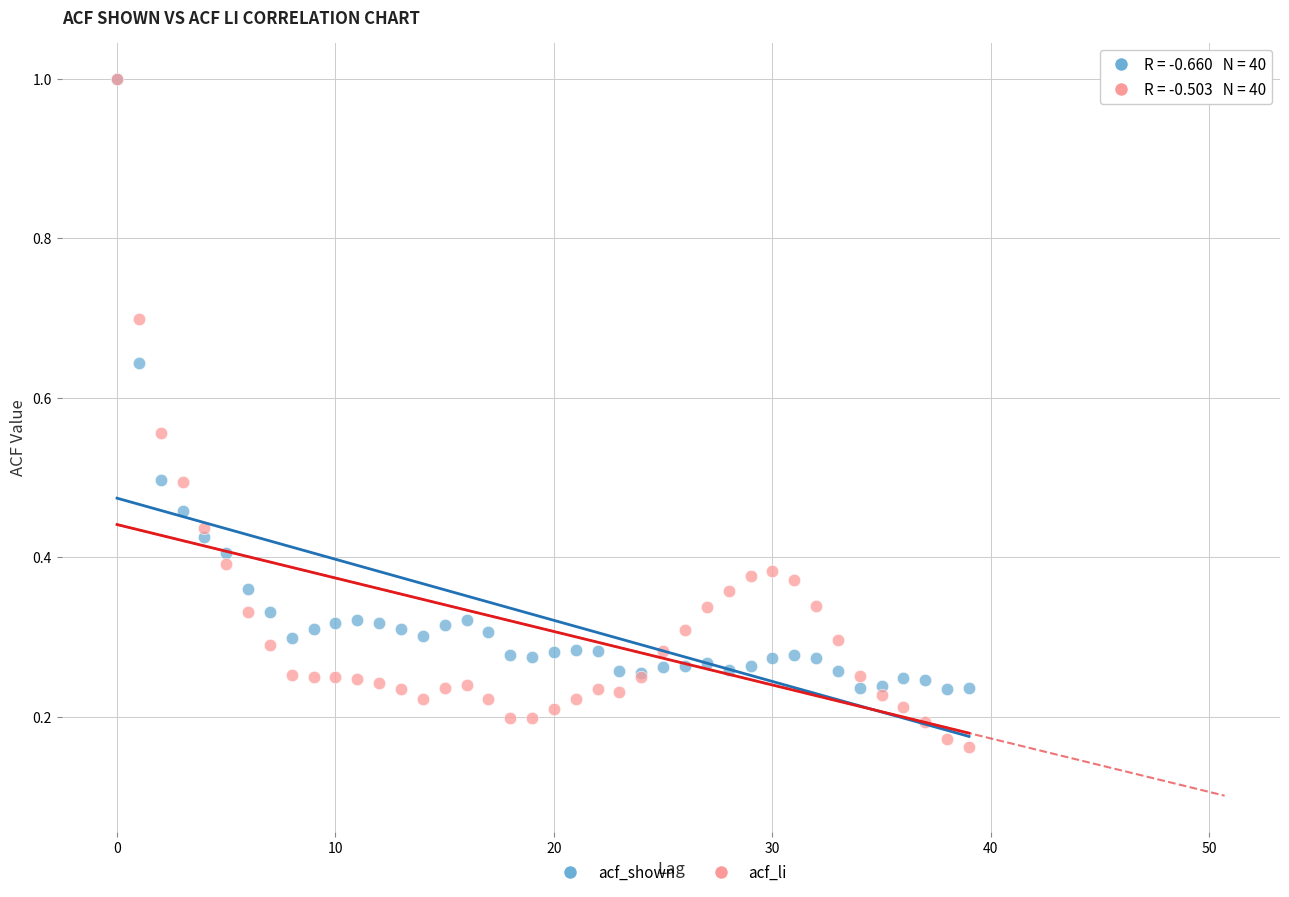

Which series reaches the minimum Y coordinate?

acf_li